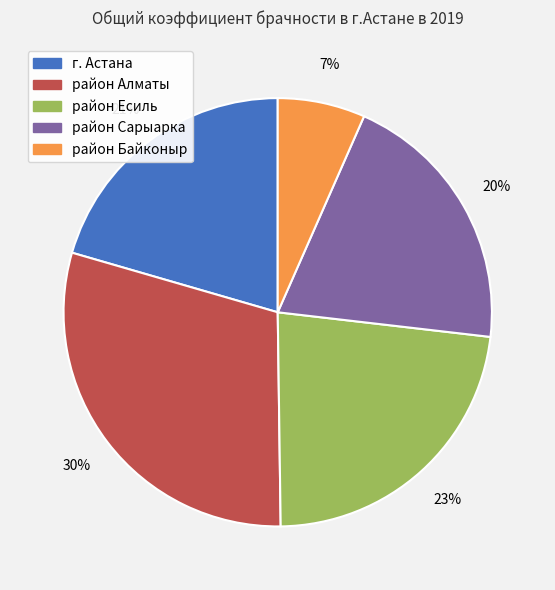

Which slice is the largest?

район Алматы